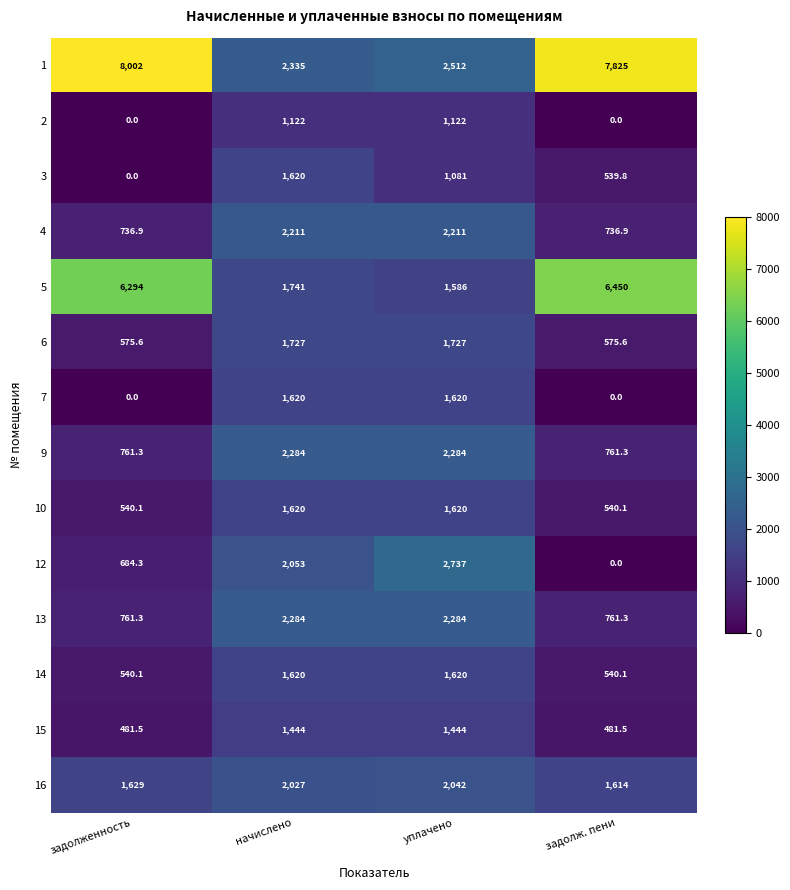

Where is 5 nearest to the value 4018?

задолженность